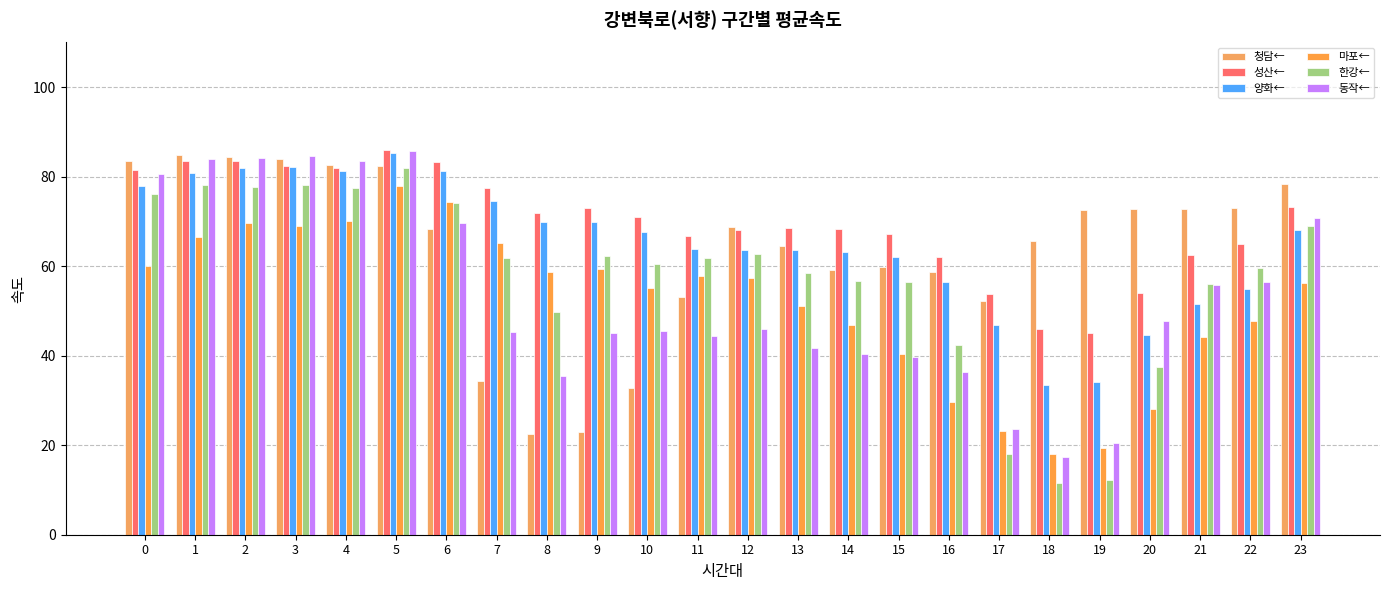

What is the value of the 한강← bar at the 15th from the left?

56.8